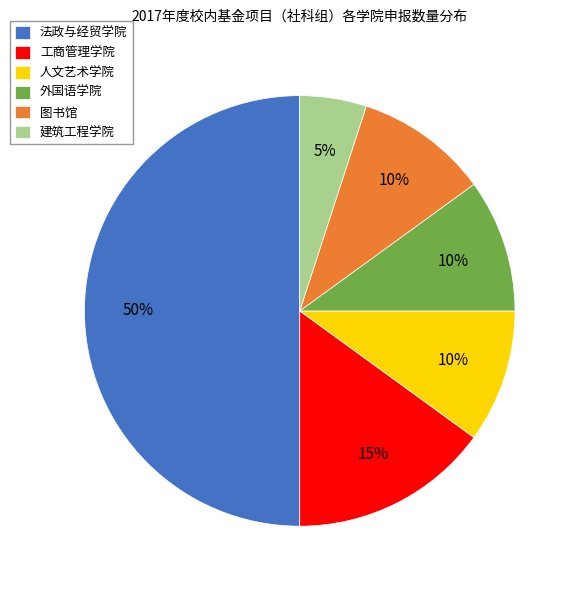

What is the largest slice in the pie chart?

法政与经贸学院